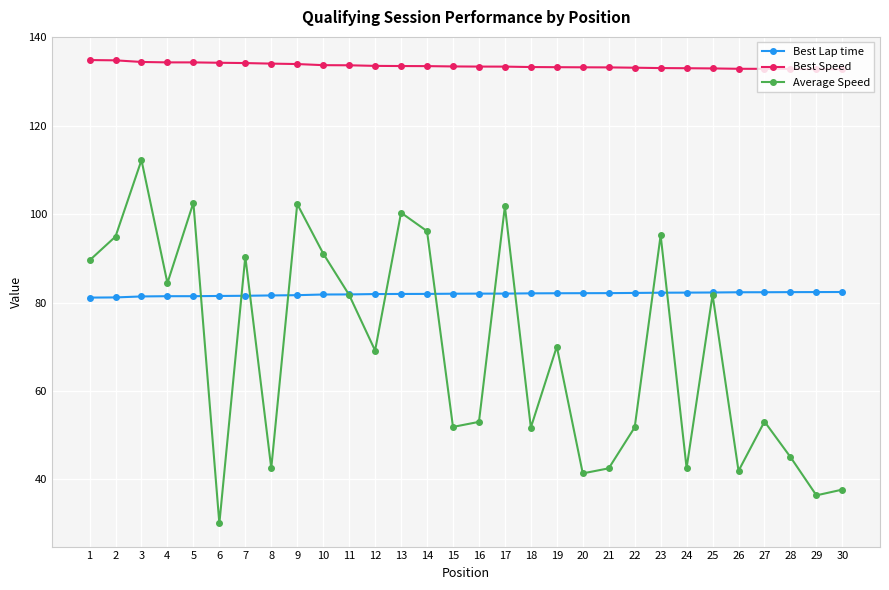

Does the chart have visible grid lines?

Yes